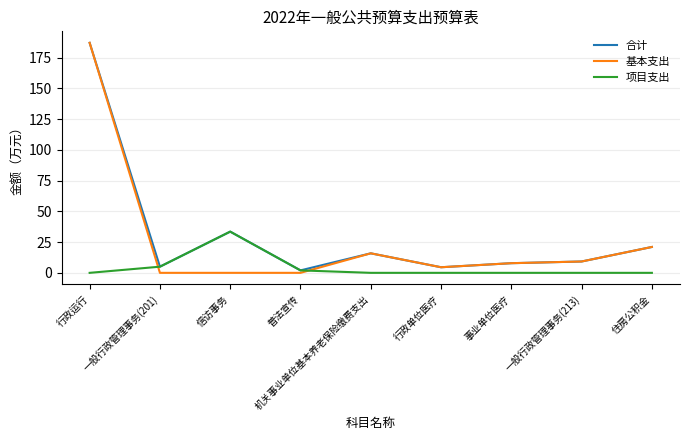

Which series changed the most between 信访事务 and 行政单位医疗?

项目支出